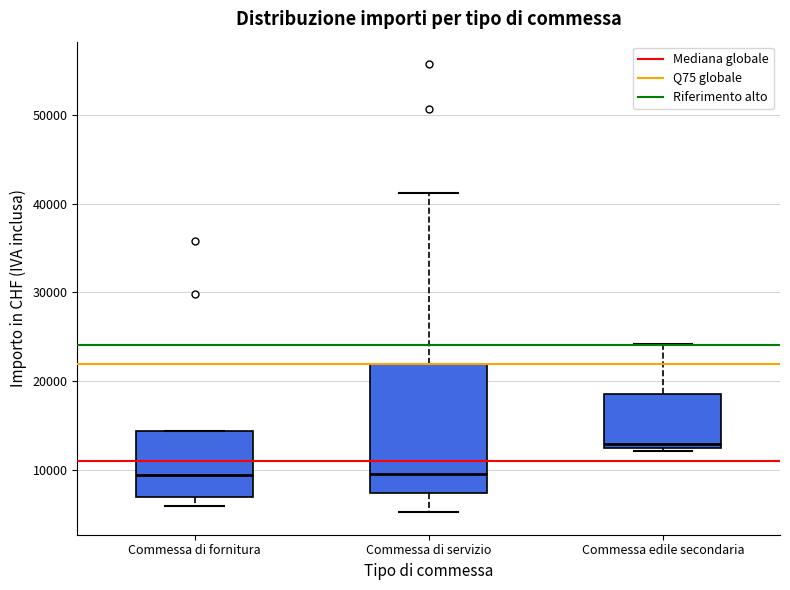

Which box is the tallest, from its lower edge to its upper edge?

Commessa di servizio